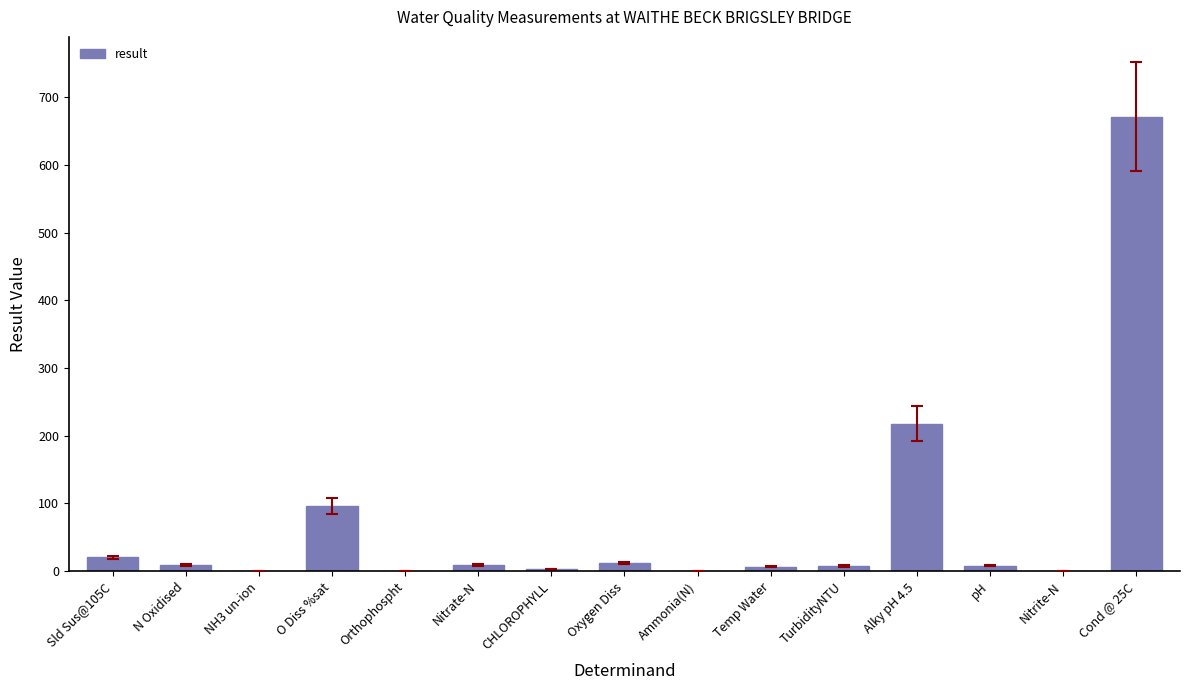

What is the greatest value displayed?

671.0